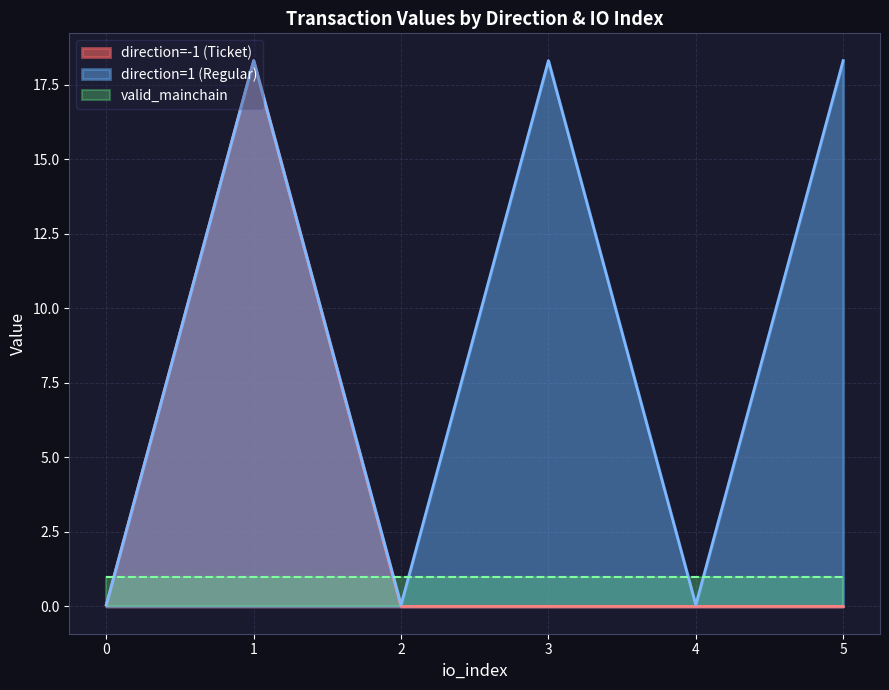

True or false: valid_mainchain and io_index cross at least once.

False